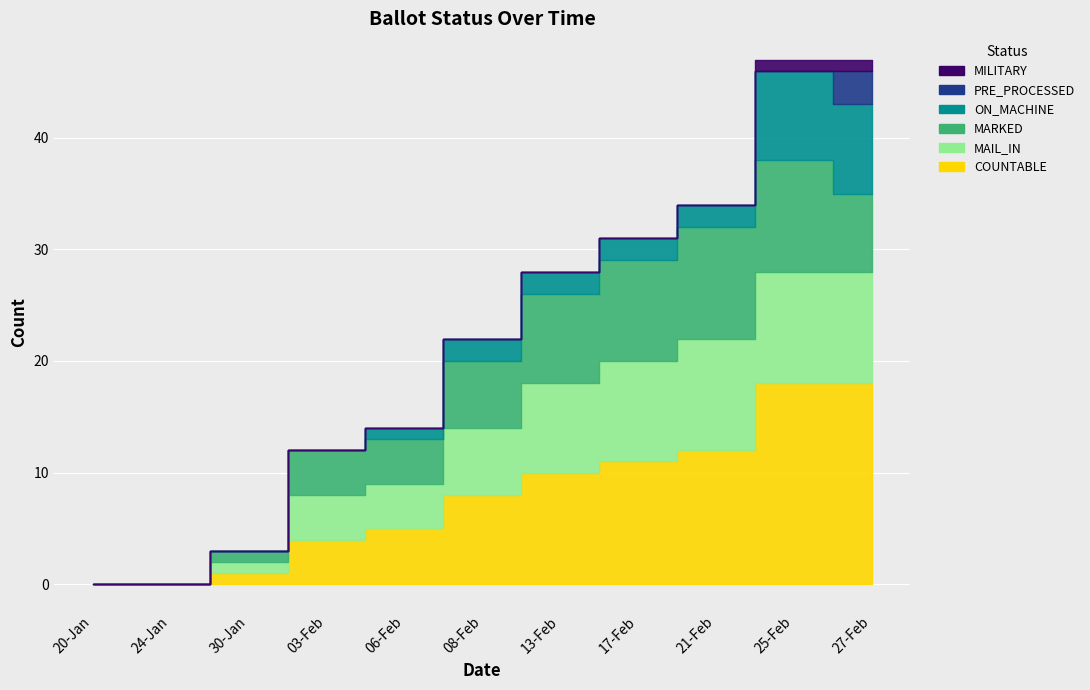

How many values in the MARKED series are below 6?

5